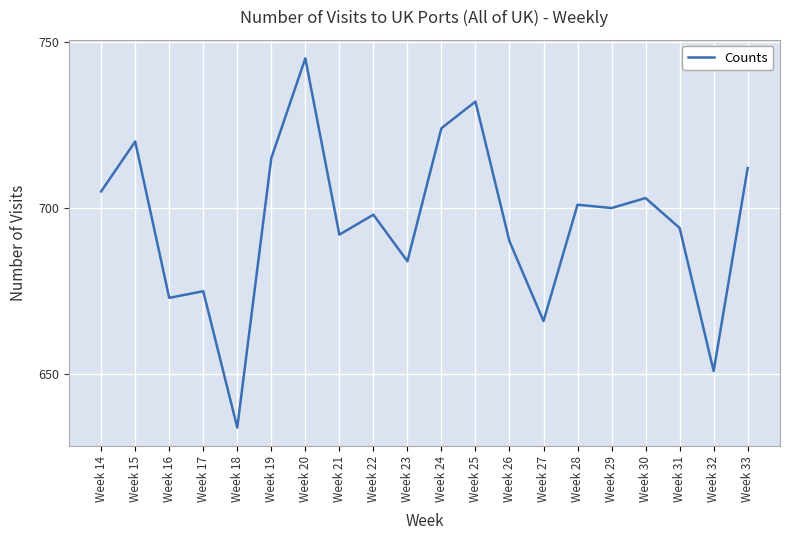

Is this an area chart (filled region under the line)?

No